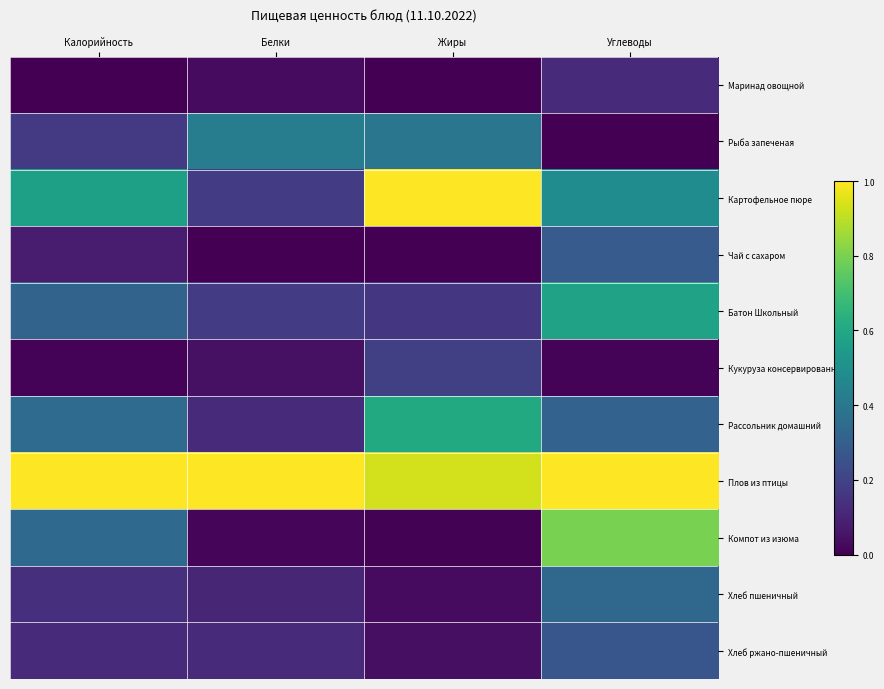

What is the total value across all series at Углеводы?

4.2